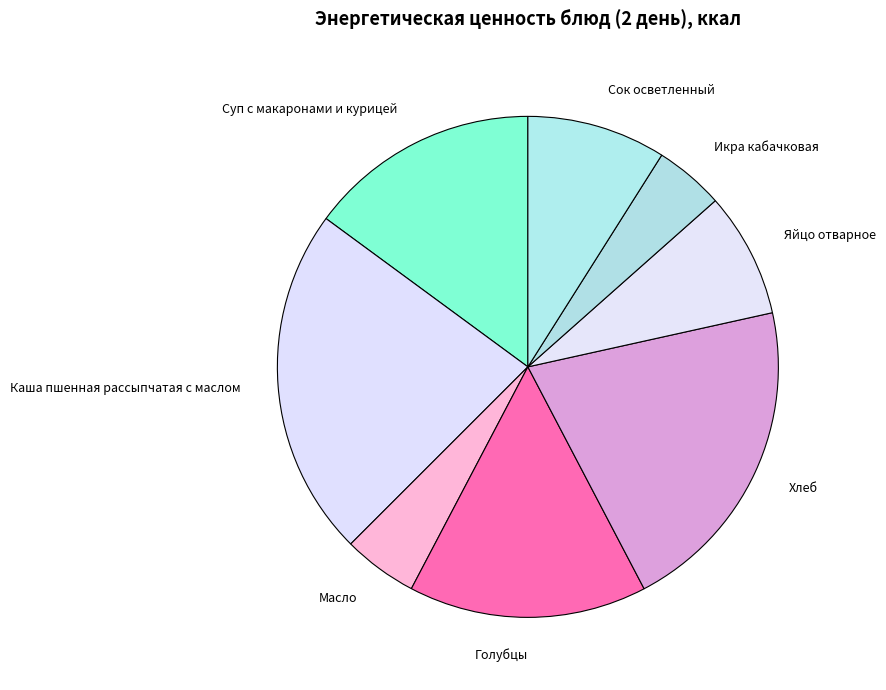

Does Сок осветленный represent more than half of the total?

No